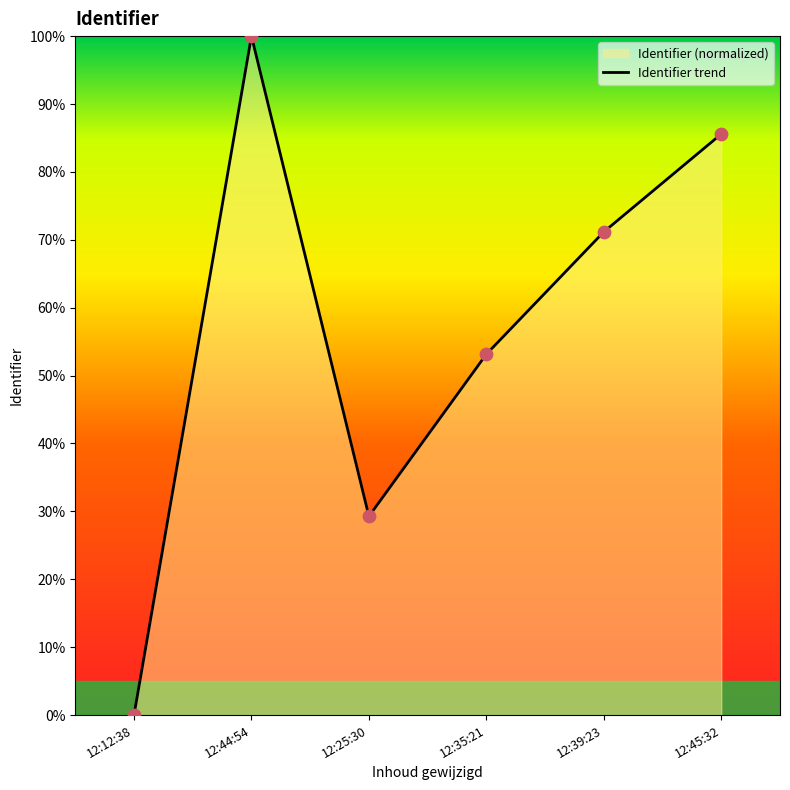

Which has a higher value, 12:25:30 or 12:45:32?

12:45:32